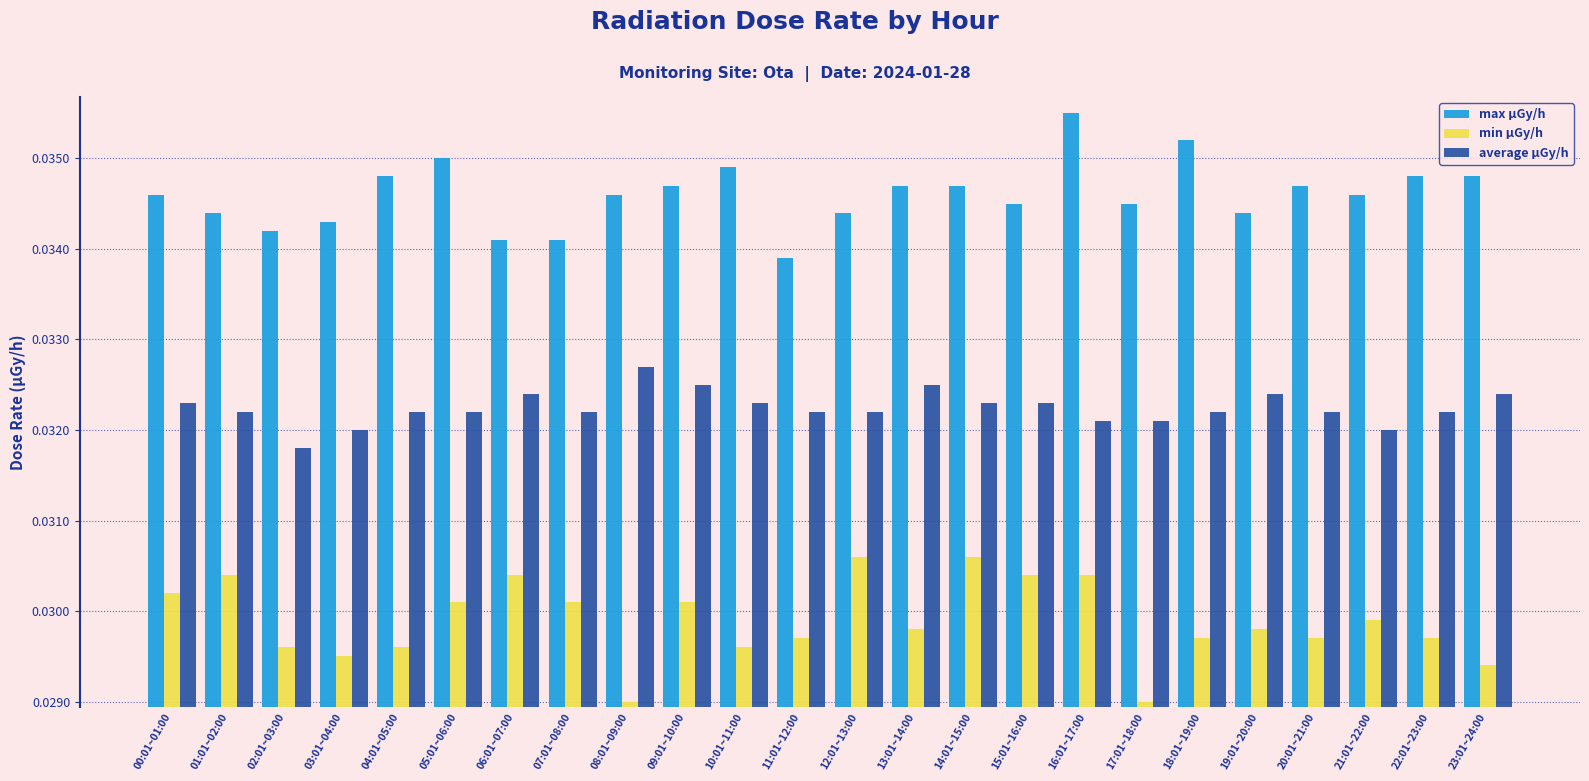

Count the min μGy/h values in the range 0 to 1.

24